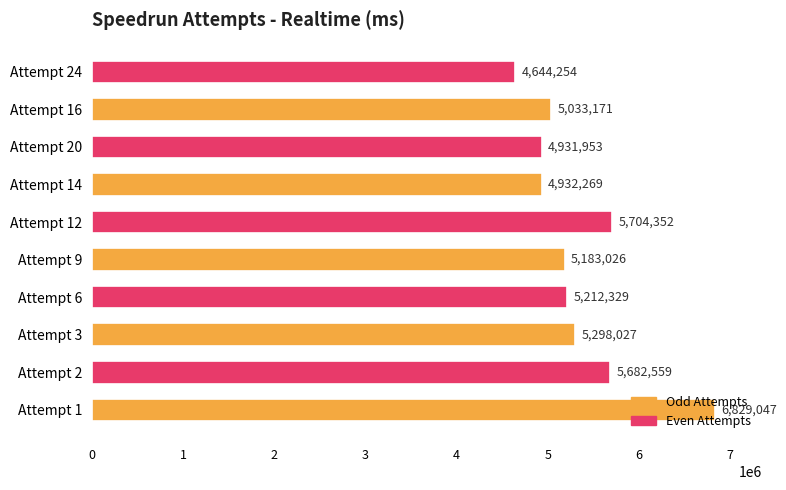

Which category has the lowest value across all series?

Attempt 24